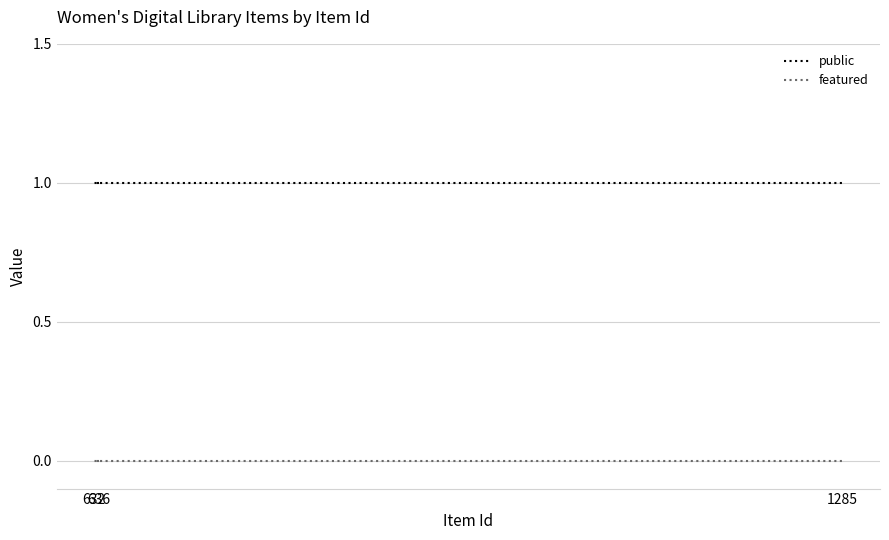

What is the total value across all series at 1285?

1